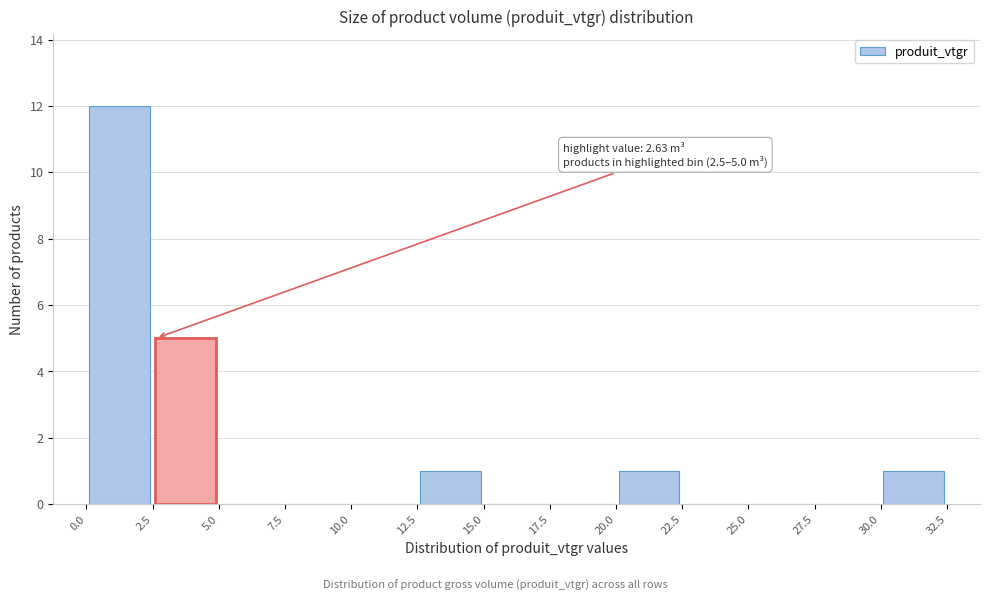

Which range on the x-axis has the tallest bar?

0.0 to 2.5